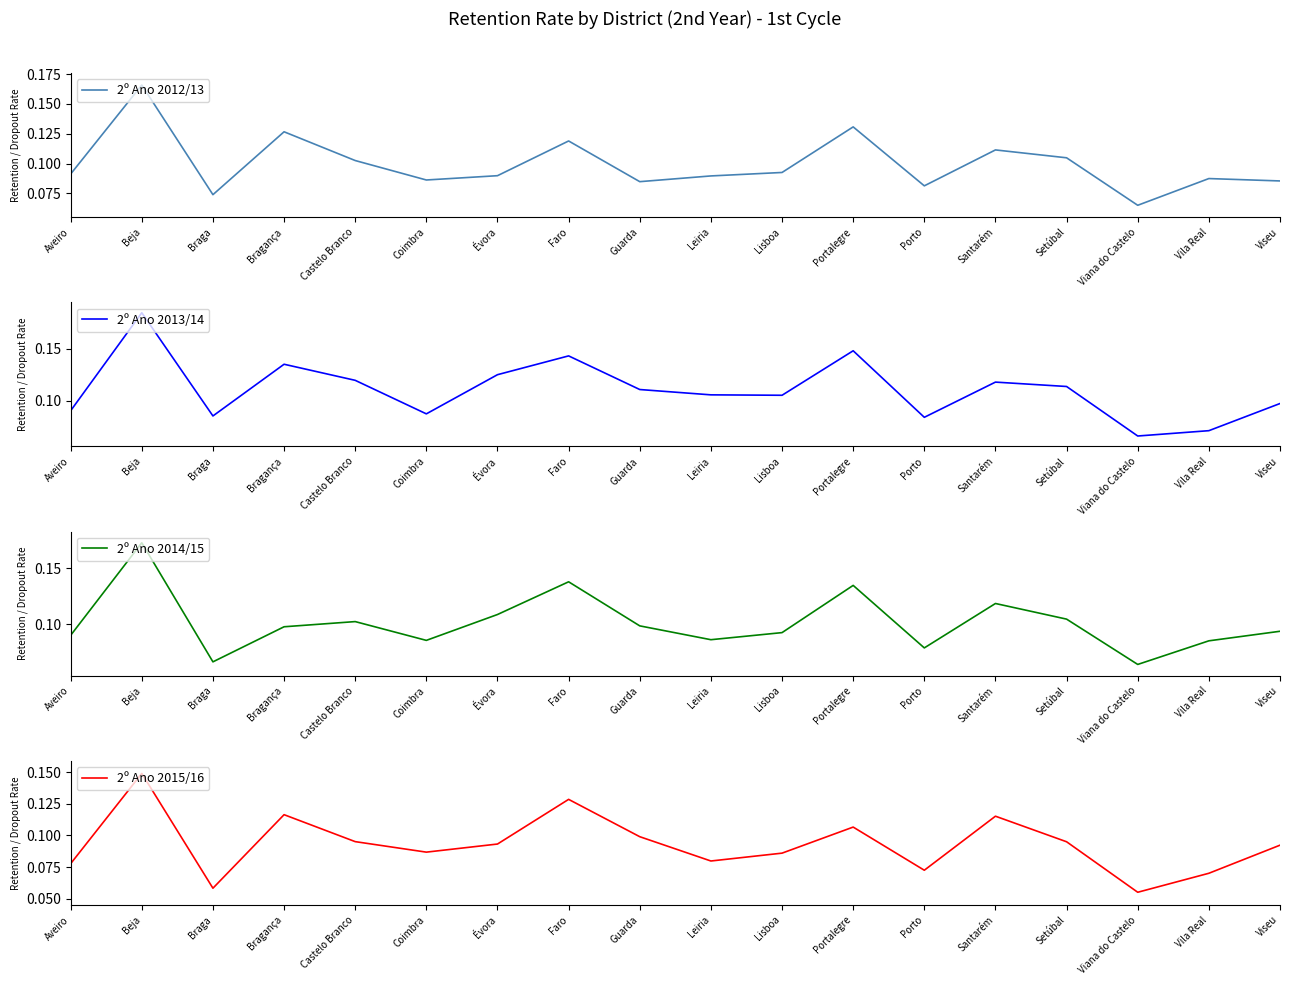

How many series are shown in this chart?

4